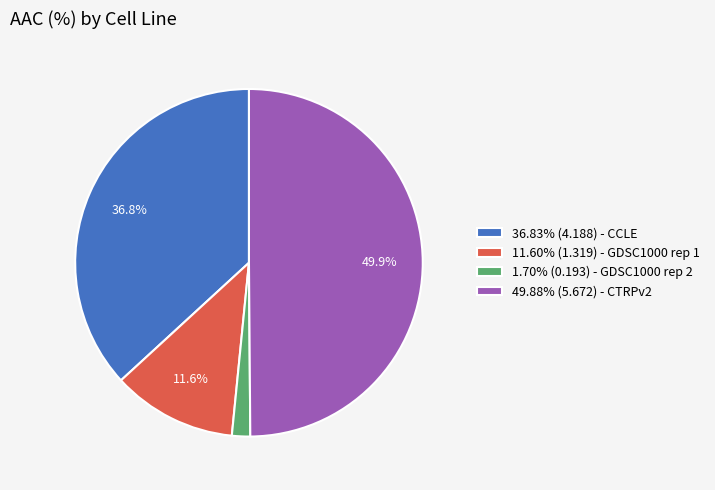

Does 1.70% (0.193) - GDSC1000 rep 2 represent more than half of the total?

No